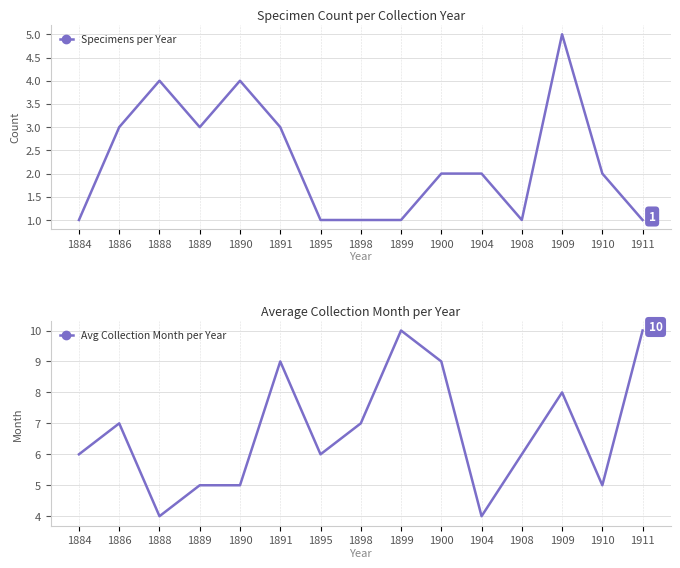

Is it true that Specimens per Year equals 4 at 1891?

False